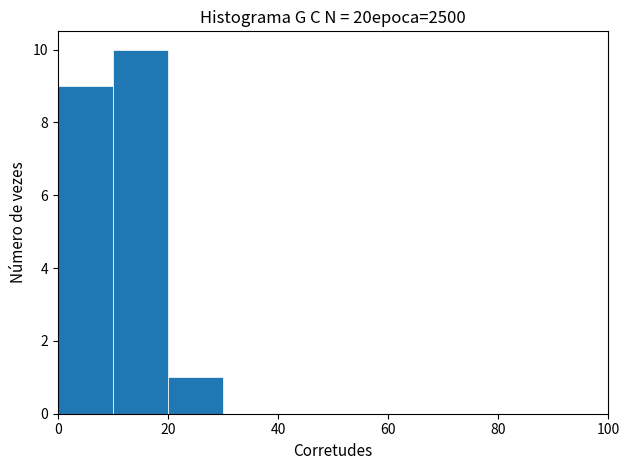

Reading left to right, list every bar in this chart as the range it spans on the x-axis followed by its height. The values are not printed on the chart, so give them approximately, as read against the axis.

0 to 10: 9
10 to 20: 10
20 to 30: 1
30 to 40: 0
40 to 50: 0
50 to 60: 0
60 to 70: 0
70 to 80: 0
80 to 90: 0
90 to 100: 0